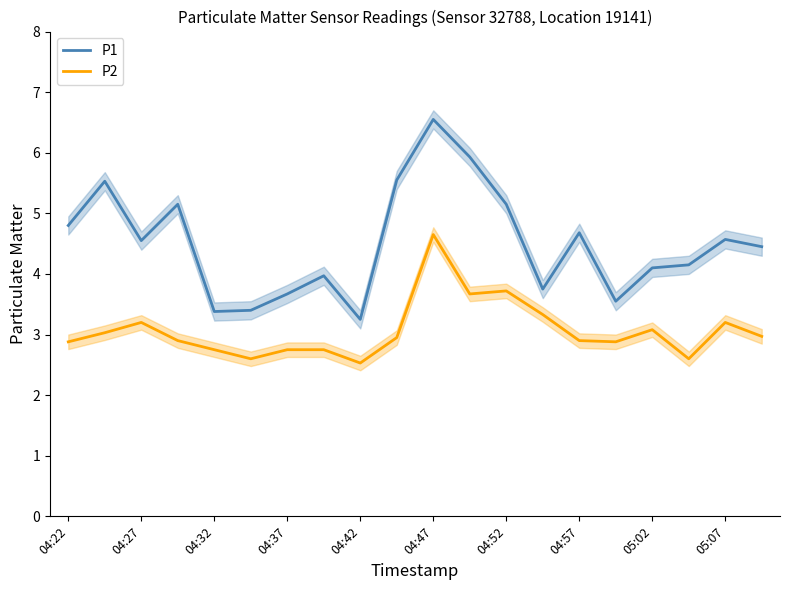

Is the value of P2 at 04:32 greater than the value of P1 at 05:07?

No